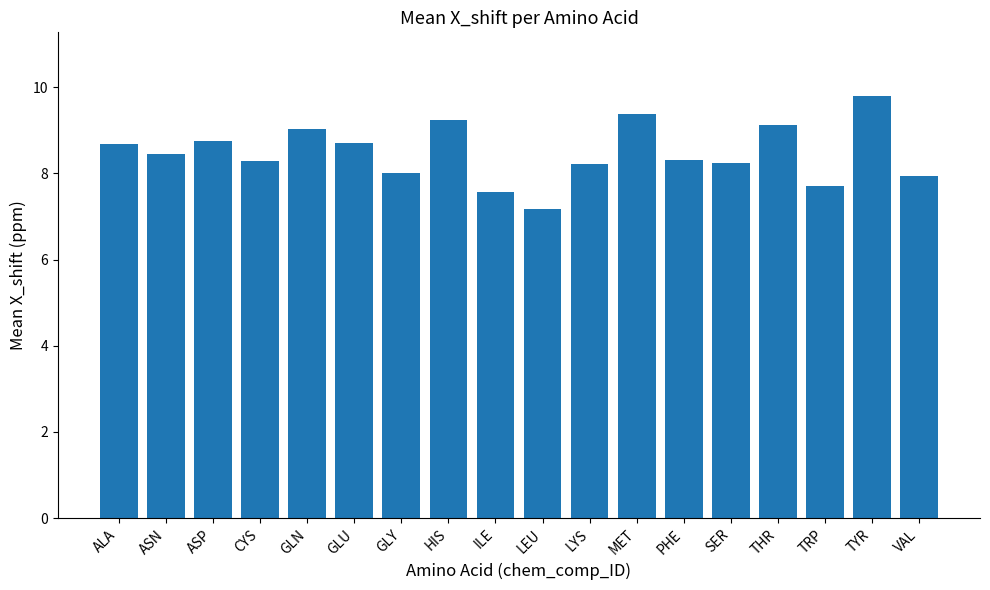

What is the sum of the values at MET and GLY?

17.4